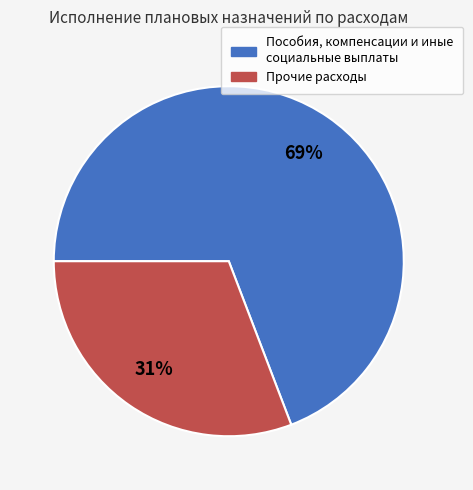

To the nearest percent, what is the average slice percentage?

50%